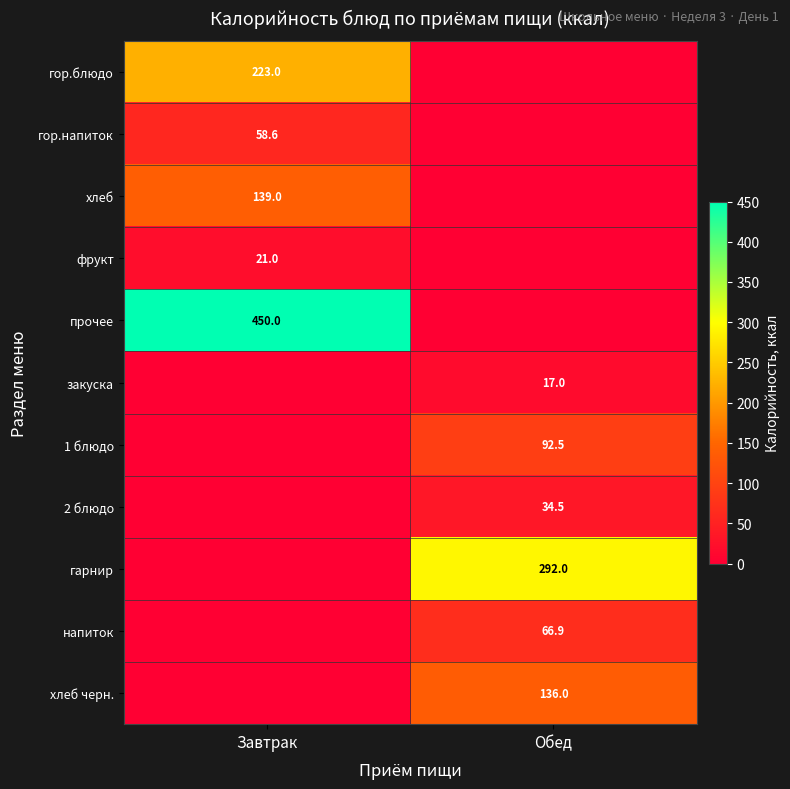

At how many categories does at least one series exceed 103?

2